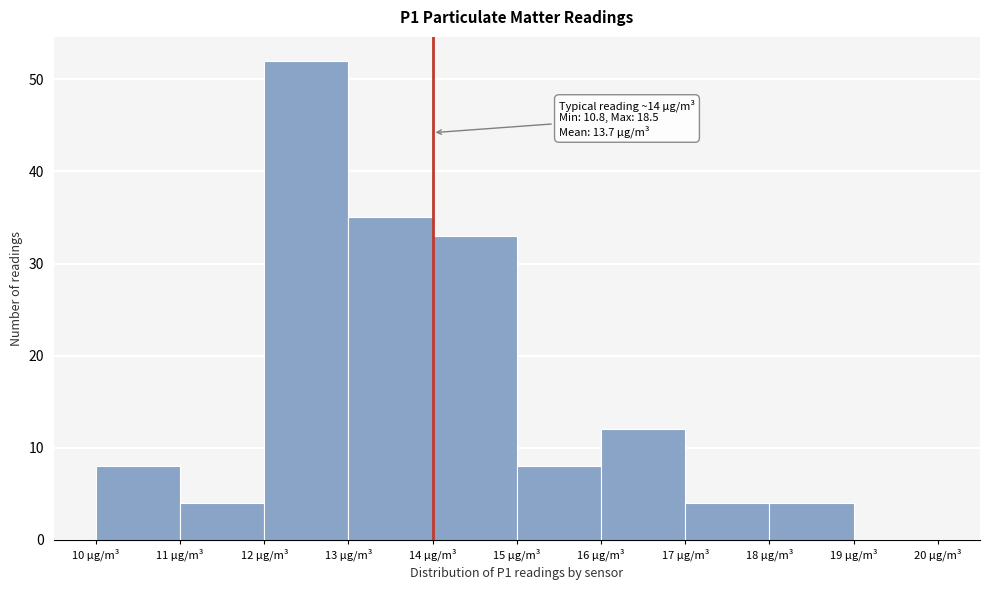

Which range on the x-axis has the tallest bar?

12 to 13